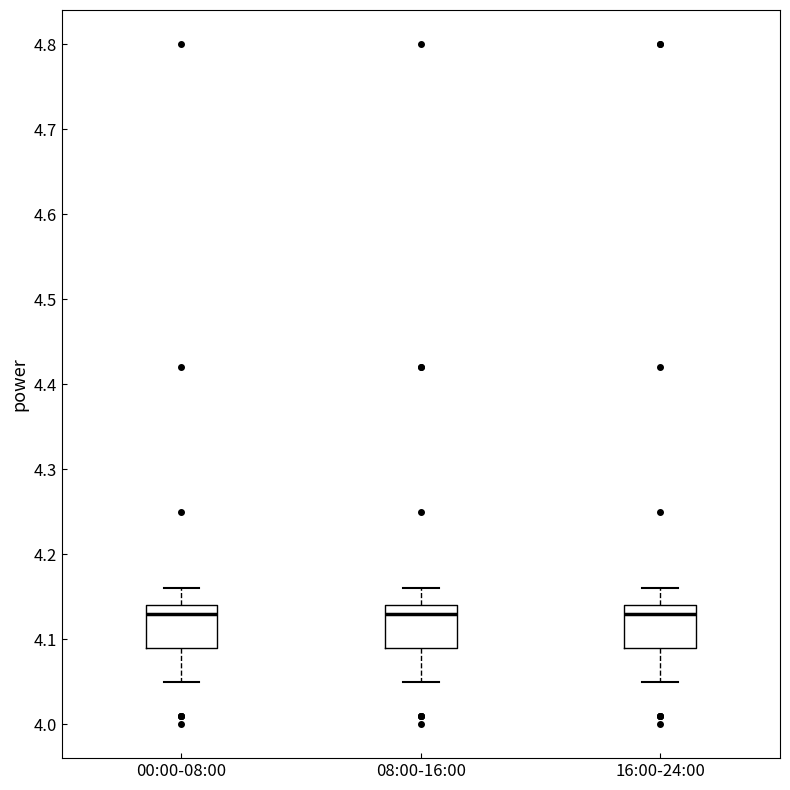

Reading left to right, read every box against the y-axis: the position of its median line, the range the box covers, and the ends of its whiskers. The values are not printed on the chart, so give them approximately, as read against the axis.

00:00-08:00: median 4.13, box 4.09 to 4.14, whiskers 4.05 to 4.16
08:00-16:00: median 4.13, box 4.09 to 4.14, whiskers 4.05 to 4.16
16:00-24:00: median 4.13, box 4.09 to 4.14, whiskers 4.05 to 4.16